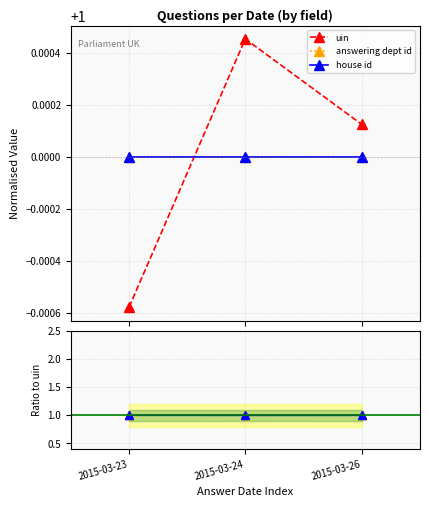

What is the value of the uin point at the 1st from the left?

1.0